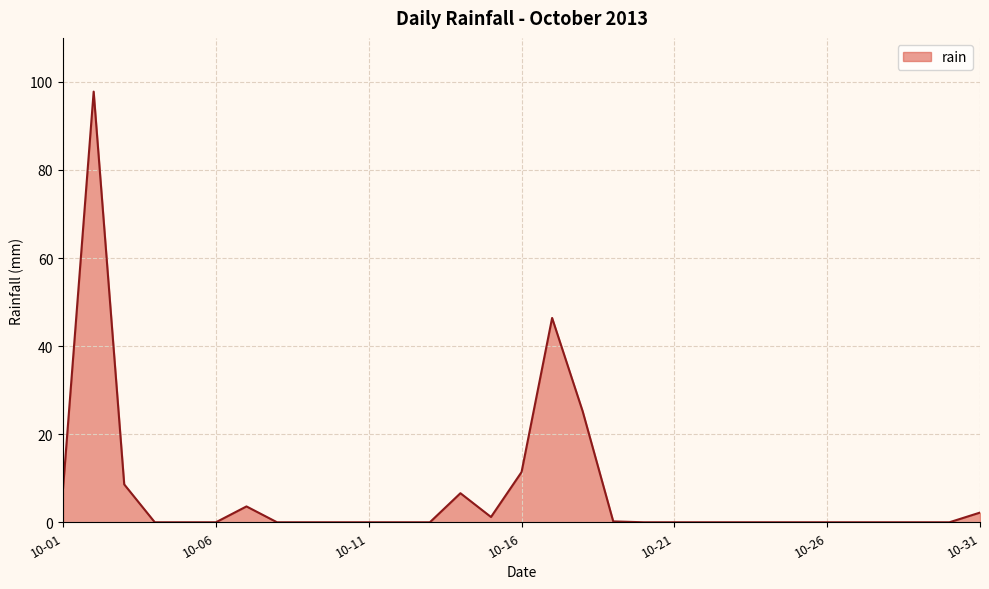

What is the difference between the maximum and minimum values?

97.8